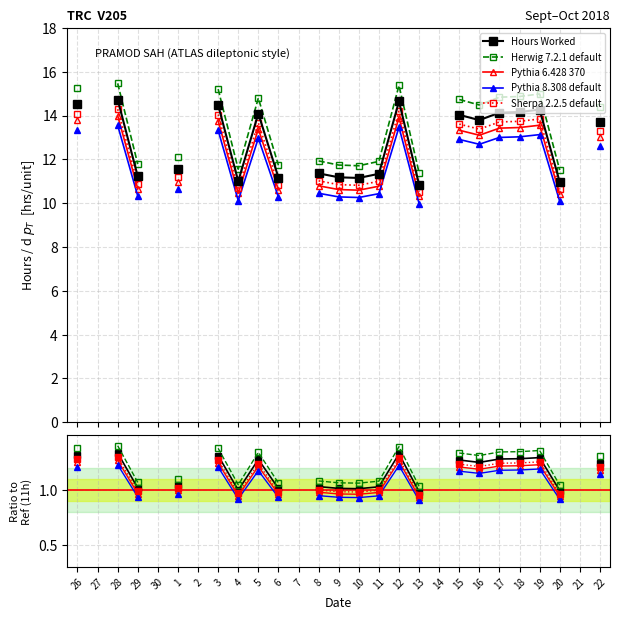

True or false: Pythia 8.308 default has more than 0 interior local peaks.

True